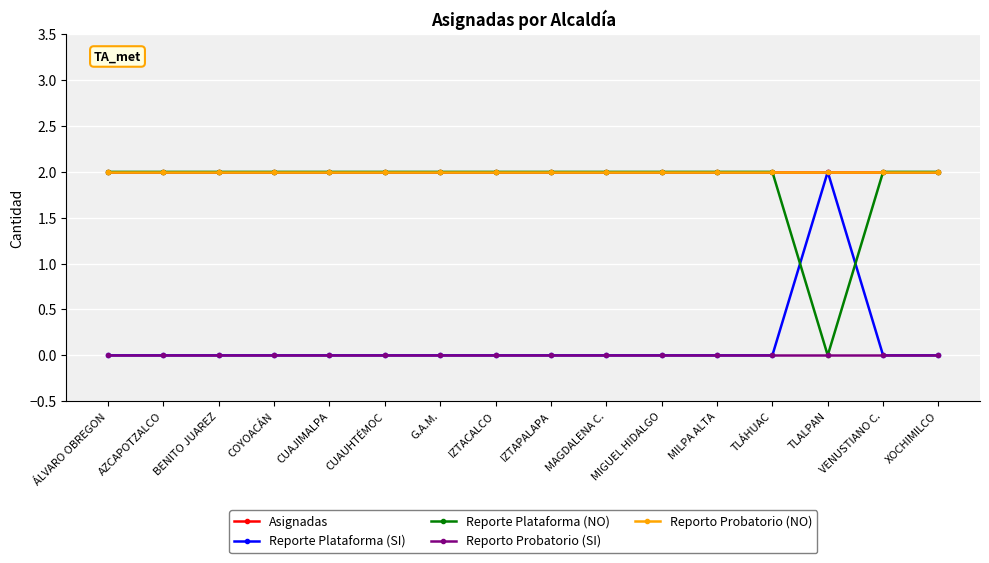

Reading left to right, extract all data points from this chart.

Asignadas: ÁLVARO OBREGON=2	AZCAPOTZALCO=2	BENITO JUAREZ=2	COYOACÁN=2	CUAJIMALPA=2	CUAUHTÉMOC=2	G.A.M.=2	IZTACALCO=2	IZTAPALAPA=2	MAGDALENA C.=2	MIGUEL HIDALGO=2	MILPA ALTA=2	TLÁHUAC=2	TLALPAN=2	VENUSTIANO C.=2	XOCHIMILCO=2
Reporte Plataforma (SI): ÁLVARO OBREGON=0	AZCAPOTZALCO=0	BENITO JUAREZ=0	COYOACÁN=0	CUAJIMALPA=0	CUAUHTÉMOC=0	G.A.M.=0	IZTACALCO=0	IZTAPALAPA=0	MAGDALENA C.=0	MIGUEL HIDALGO=0	MILPA ALTA=0	TLÁHUAC=0	TLALPAN=2	VENUSTIANO C.=0	XOCHIMILCO=0
Reporte Plataforma (NO): ÁLVARO OBREGON=2	AZCAPOTZALCO=2	BENITO JUAREZ=2	COYOACÁN=2	CUAJIMALPA=2	CUAUHTÉMOC=2	G.A.M.=2	IZTACALCO=2	IZTAPALAPA=2	MAGDALENA C.=2	MIGUEL HIDALGO=2	MILPA ALTA=2	TLÁHUAC=2	TLALPAN=0	VENUSTIANO C.=2	XOCHIMILCO=2
Reporto Probatorio (SI): ÁLVARO OBREGON=0	AZCAPOTZALCO=0	BENITO JUAREZ=0	COYOACÁN=0	CUAJIMALPA=0	CUAUHTÉMOC=0	G.A.M.=0	IZTACALCO=0	IZTAPALAPA=0	MAGDALENA C.=0	MIGUEL HIDALGO=0	MILPA ALTA=0	TLÁHUAC=0	TLALPAN=0	VENUSTIANO C.=0	XOCHIMILCO=0
Reporto Probatorio (NO): ÁLVARO OBREGON=2	AZCAPOTZALCO=2	BENITO JUAREZ=2	COYOACÁN=2	CUAJIMALPA=2	CUAUHTÉMOC=2	G.A.M.=2	IZTACALCO=2	IZTAPALAPA=2	MAGDALENA C.=2	MIGUEL HIDALGO=2	MILPA ALTA=2	TLÁHUAC=2	TLALPAN=2	VENUSTIANO C.=2	XOCHIMILCO=2